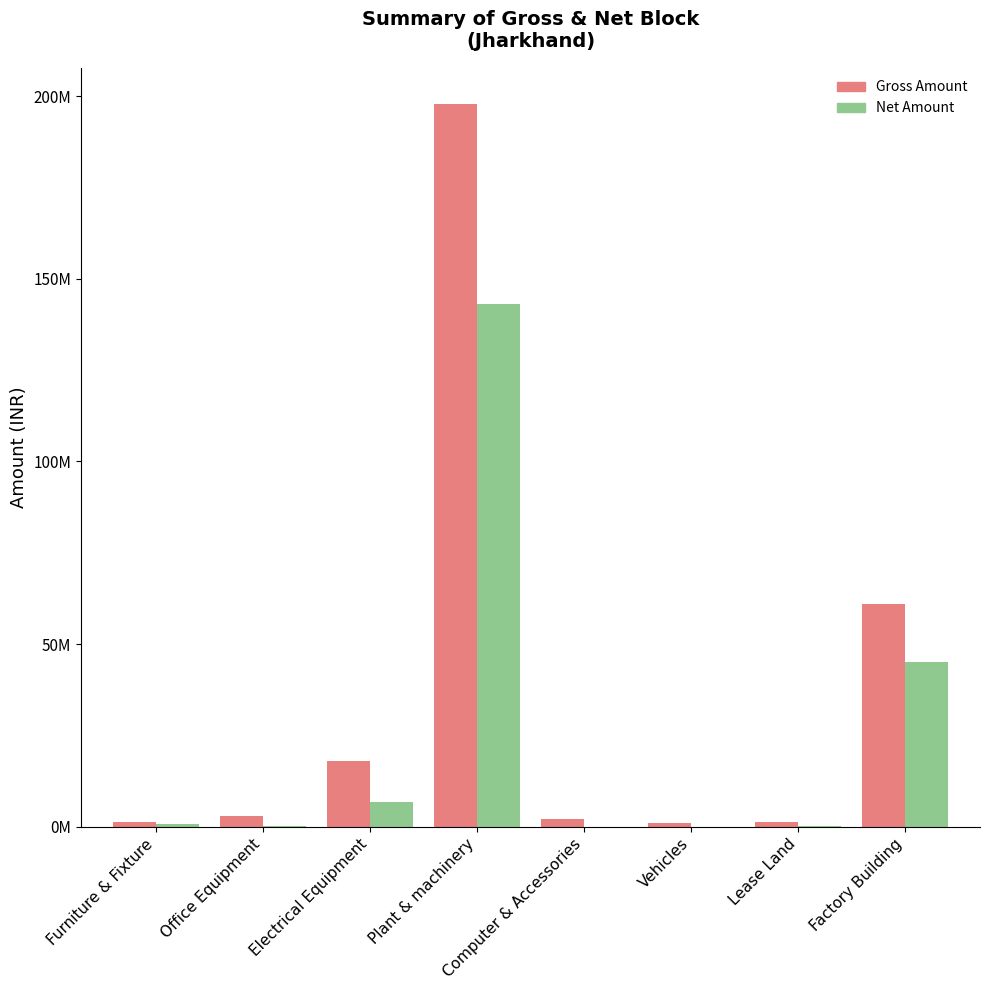

Which series changed the most between Plant & machinery and Lease Land?

Gross Amount